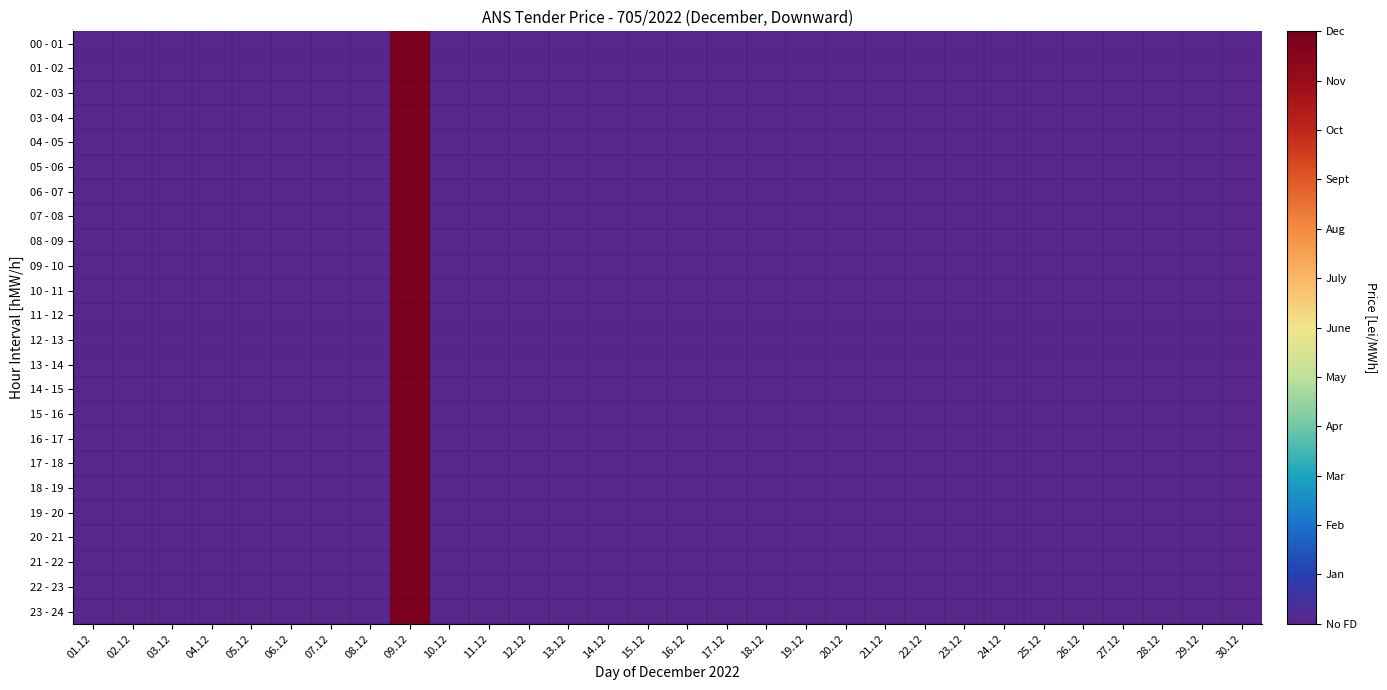

Which label corresponds to the largest value in the chart?

09.12